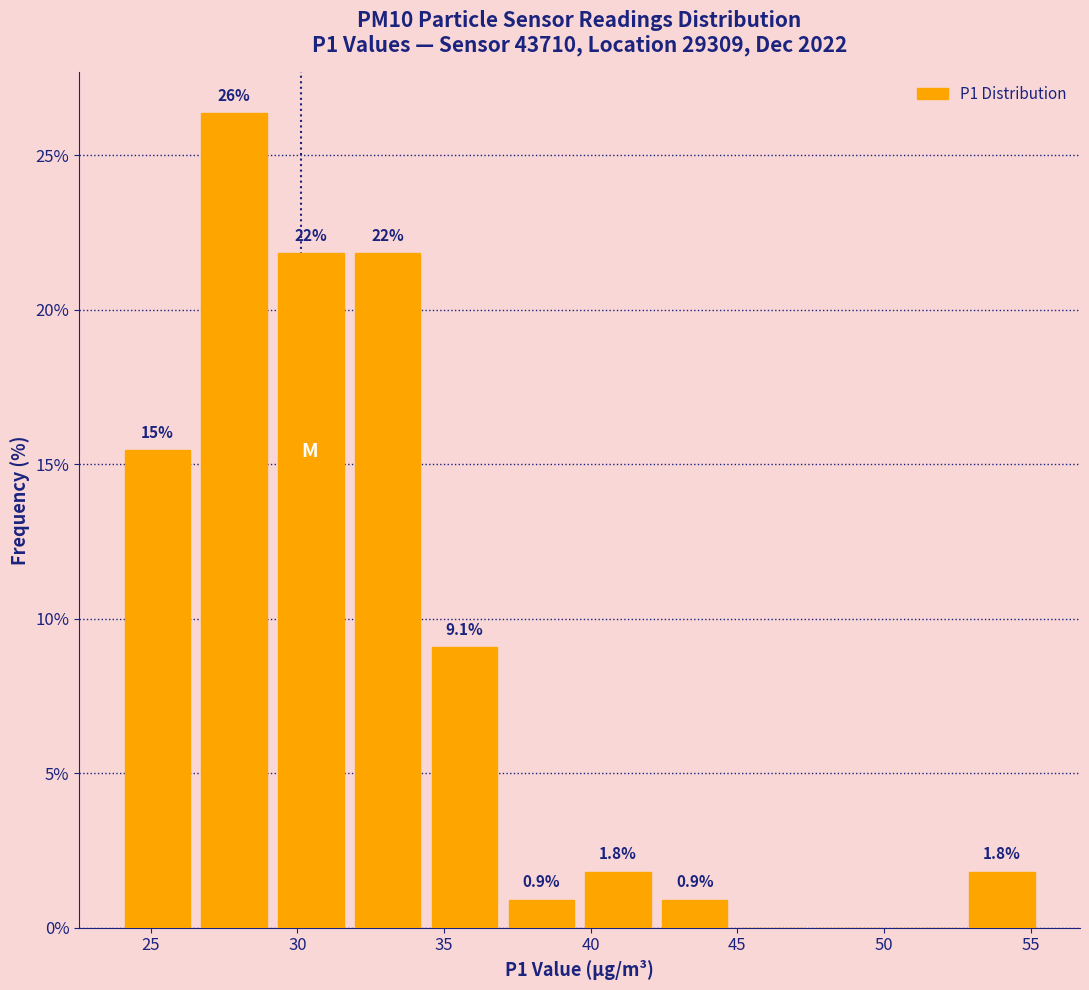

Which range on the x-axis has the tallest bar?

26.5 to 29.0